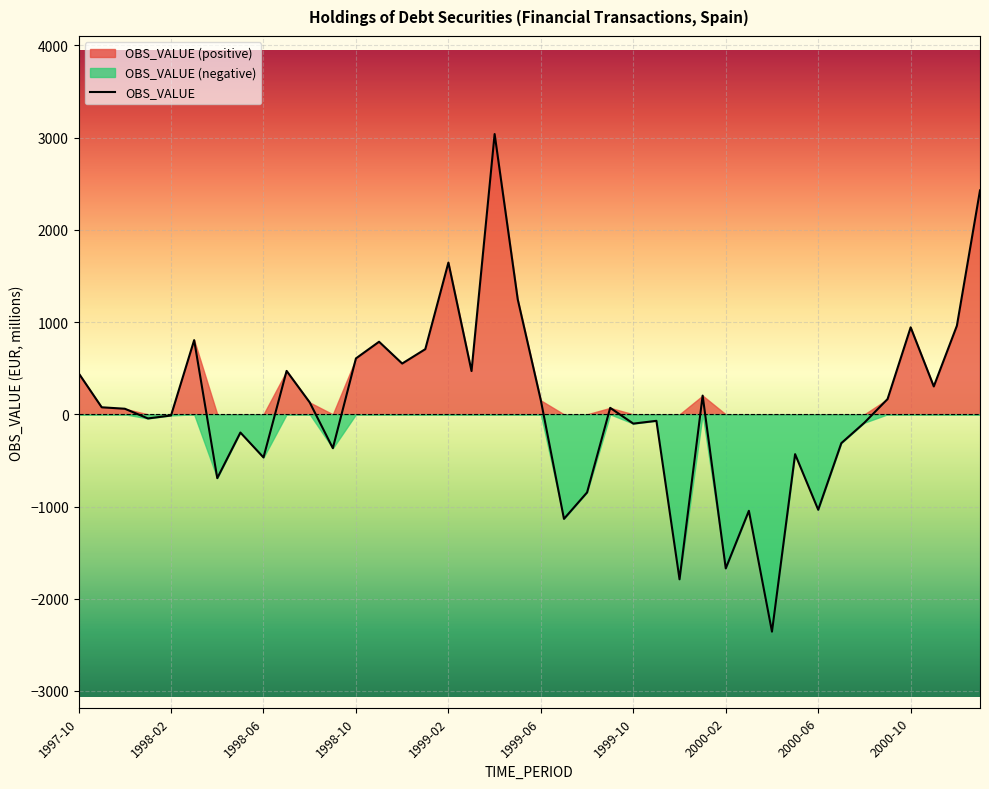

What is the average value?

89.8